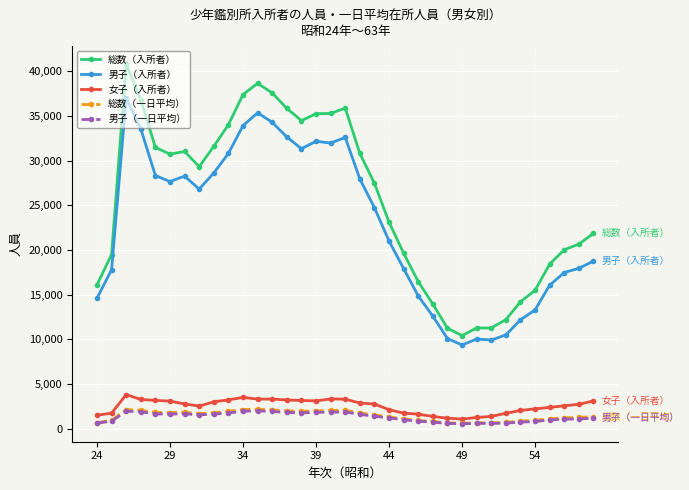

What is the maximum value for 男子（一日平均）?

1979